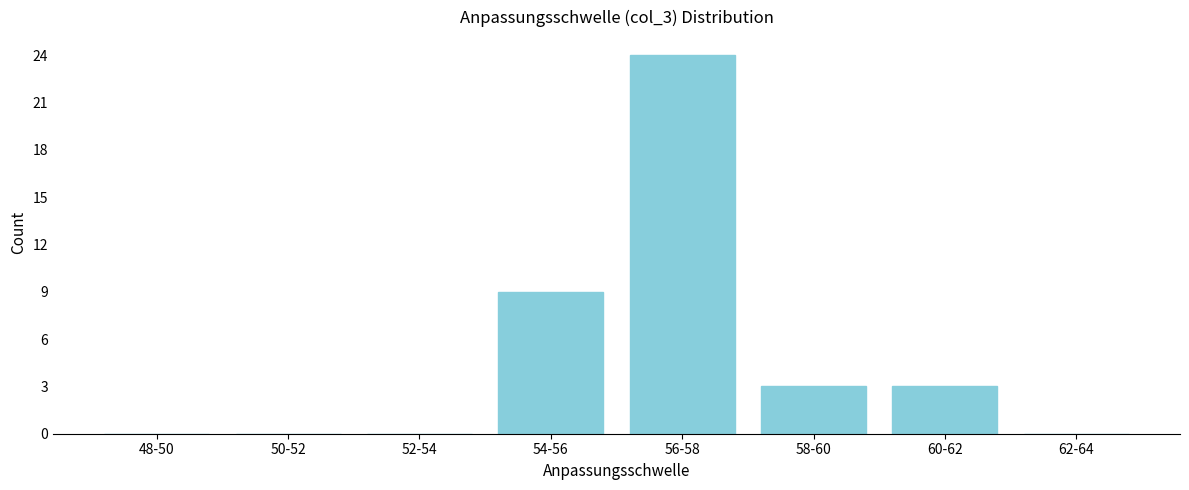

Reading left to right, transcribe all the data shown in this chart.

48-50=0	50-52=0	52-54=0	54-56=9	56-58=24	58-60=3	60-62=3	62-64=0